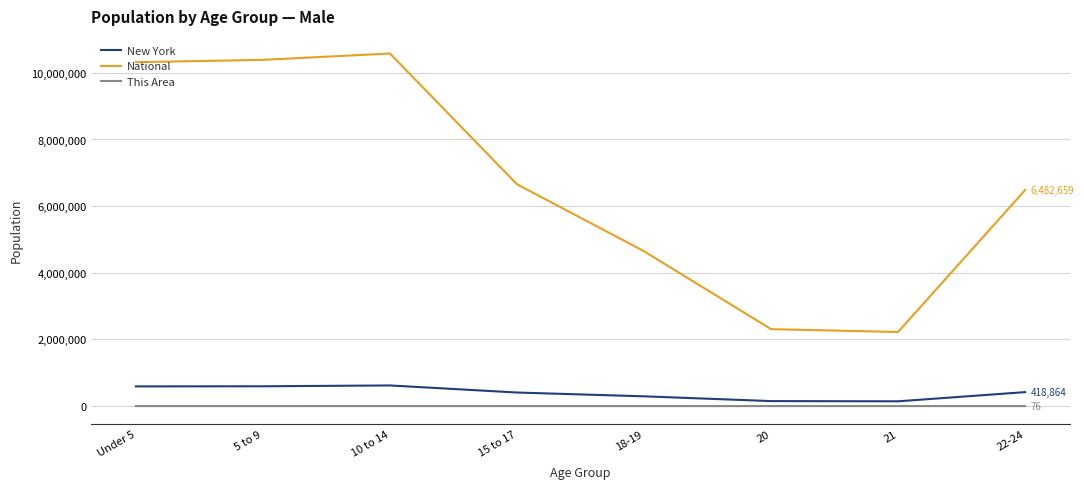

What is the highest value of the New York series?

619243